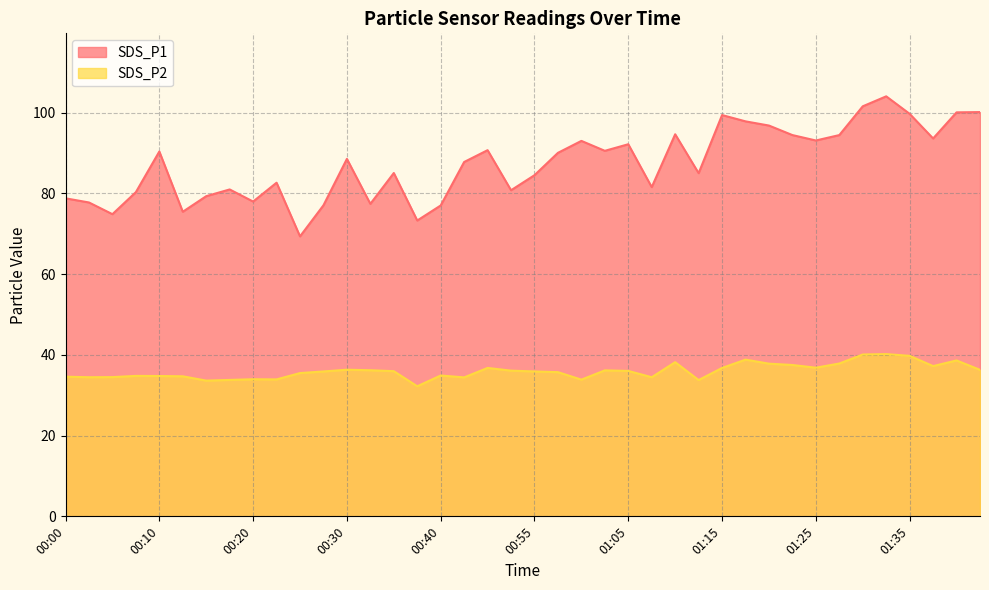

Reading left to right, extract all data points from this chart.

SDS_P1: 00:00=78.8	00:02=77.8	00:05=74.9	00:08=80.3	00:10=90.4	00:13=75.5	00:15=79.3	00:18=81.0	00:20=78.0	00:23=82.7	00:25=69.4	00:28=77.1	00:30=88.6	00:33=77.4	00:35=85.1	00:38=73.3	00:40=77.0	00:48=87.8	00:51=90.7	00:53=80.8	00:55=84.5	00:58=90.1	01:00=93.0	01:03=90.6	01:05=92.2	01:08=81.6	01:10=94.7	01:13=85.0	01:15=99.4	01:18=97.9	01:20=96.8	01:22=94.5	01:25=93.1	01:27=94.5	01:30=101.6	01:32=104.1	01:35=99.7	01:37=93.6	01:40=100.1	01:42=100.2
SDS_P2: 00:00=34.6	00:02=34.5	00:05=34.5	00:08=34.8	00:10=34.8	00:13=34.7	00:15=33.6	00:18=33.8	00:20=34.0	00:23=33.9	00:25=35.5	00:28=35.9	00:30=36.3	00:33=36.2	00:35=36.0	00:38=32.2	00:40=34.9	00:48=34.4	00:51=36.8	00:53=36.1	00:55=35.9	00:58=35.7	01:00=33.9	01:03=36.2	01:05=36.0	01:08=34.5	01:10=38.2	01:13=33.8	01:15=36.8	01:18=38.8	01:20=37.8	01:22=37.5	01:25=36.8	01:27=37.9	01:30=40.1	01:32=40.2	01:35=39.8	01:37=37.2	01:40=38.6	01:42=36.3